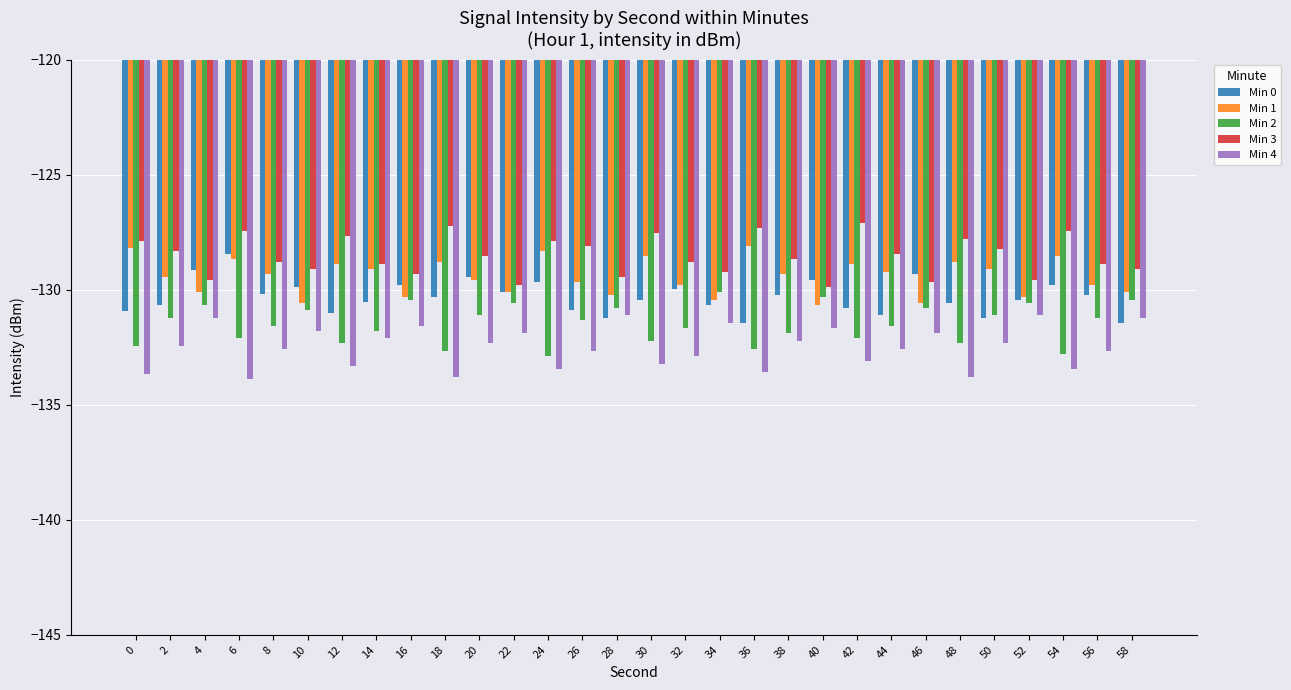

What is the difference between the maximum and minimum values in the Min 2 series?

2.8